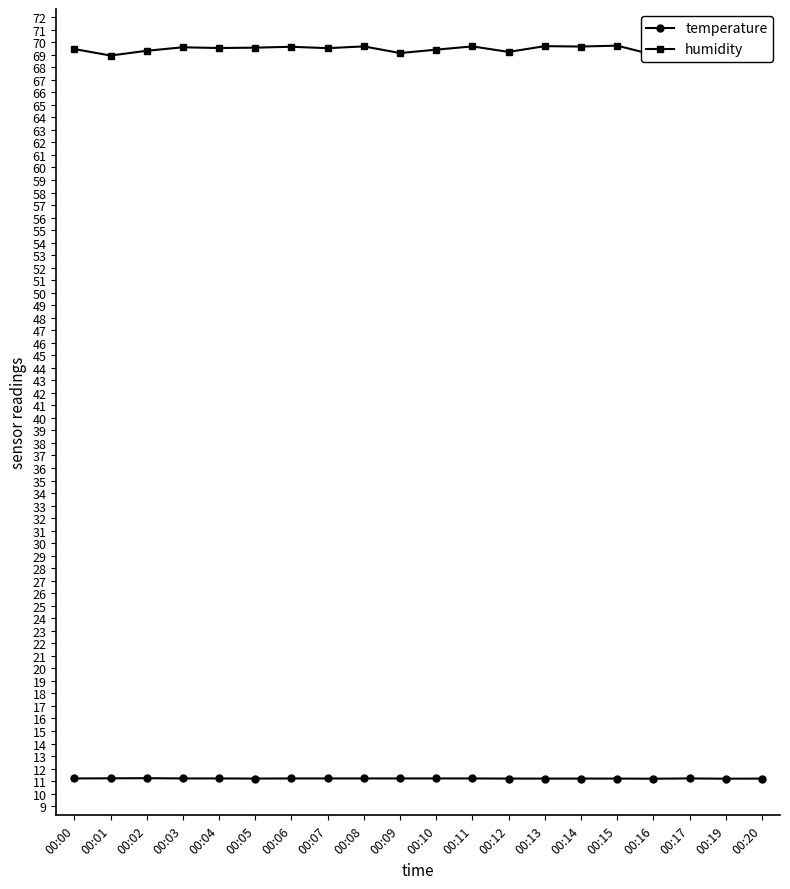

What is the difference between the highest and lowest values at 00:03?

58.4